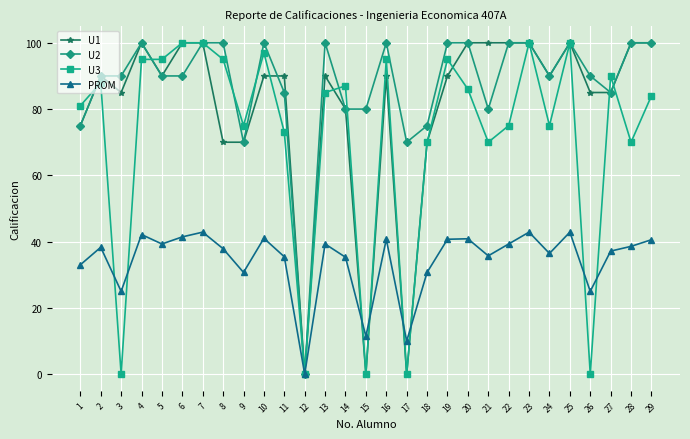

What is the approximate value of PROM at 19?

40.7